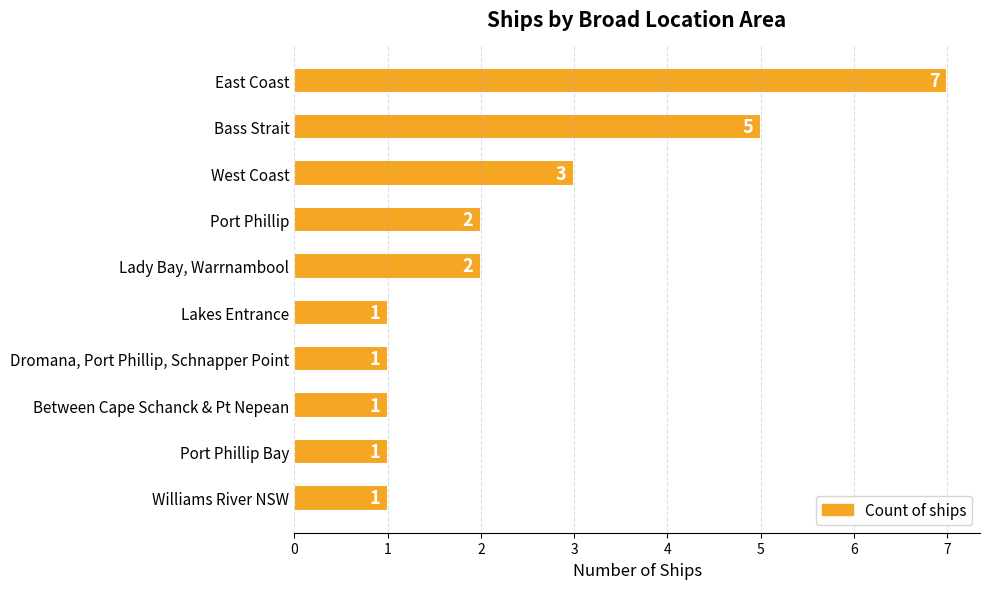

The value at Lady Bay, Warrnambool is 0. True or false?

False